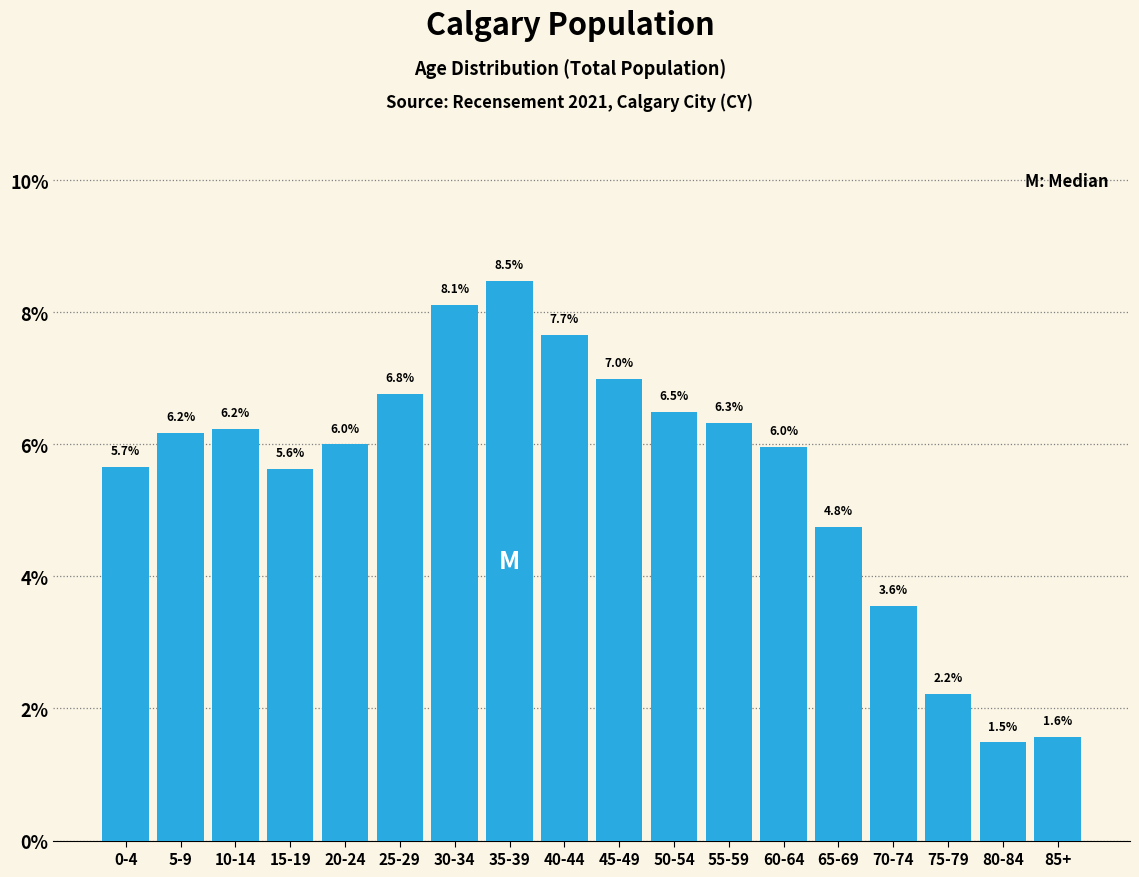

Reading right to left, transcribe all the data shown in this chart.

85+=1.6	80-84=1.5	75-79=2.2	70-74=3.6	65-69=4.8	60-64=6.0	55-59=6.3	50-54=6.5	45-49=7.0	40-44=7.7	35-39=8.5	30-34=8.1	25-29=6.8	20-24=6.0	15-19=5.6	10-14=6.2	5-9=6.2	0-4=5.7